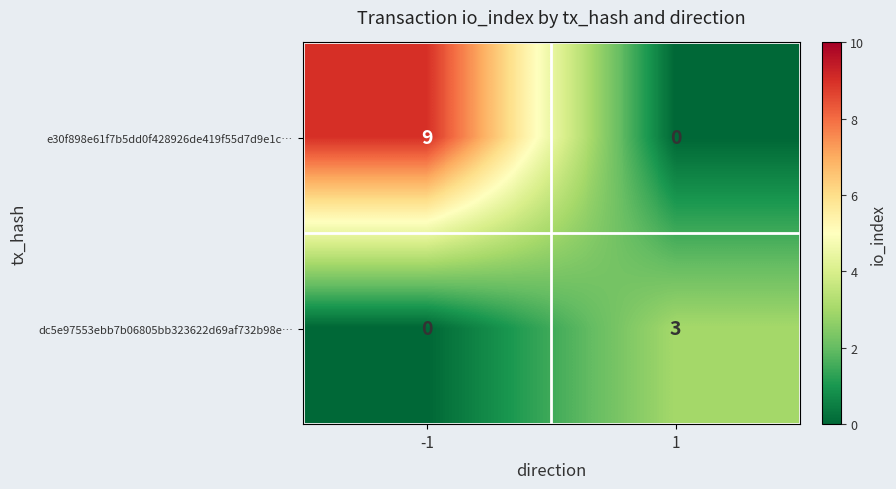

What is the spread (max minus min) of values at -1?

9